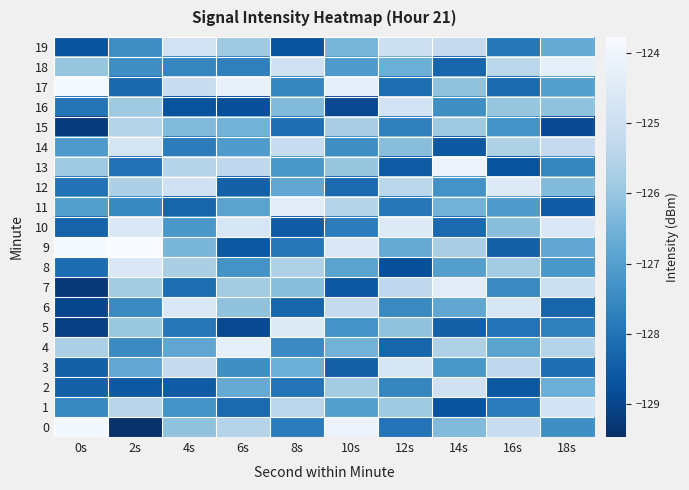

Reading left to right, what are all the values shown in this chart?

0: 0s=-123.9	2s=-129.5	4s=-126.1	6s=-125.5	8s=-127.8	10s=-124.1	12s=-128.0	14s=-126.3	16s=-125.1	18s=-127.4
1: 0s=-127.5	2s=-125.4	4s=-127.3	6s=-128.2	8s=-125.4	10s=-127.0	12s=-125.9	14s=-128.7	16s=-127.8	18s=-124.8
2: 0s=-128.4	2s=-128.6	4s=-128.5	6s=-126.7	8s=-128.0	10s=-125.8	12s=-127.6	14s=-124.9	16s=-128.6	18s=-126.6
3: 0s=-128.4	2s=-126.8	4s=-125.2	6s=-127.4	8s=-126.6	10s=-128.4	12s=-124.7	14s=-127.2	16s=-125.3	18s=-128.1
4: 0s=-125.7	2s=-127.5	4s=-126.8	6s=-124.3	8s=-127.5	10s=-126.5	12s=-128.3	14s=-125.6	16s=-126.9	18s=-125.5
5: 0s=-129.1	2s=-126.0	4s=-127.9	6s=-128.9	8s=-124.5	10s=-127.3	12s=-126.1	14s=-128.4	16s=-128.0	18s=-127.7
6: 0s=-129.0	2s=-127.5	4s=-124.6	6s=-126.1	8s=-128.3	10s=-125.2	12s=-127.5	14s=-126.8	16s=-124.7	18s=-128.3
7: 0s=-129.3	2s=-125.8	4s=-128.1	6s=-125.8	8s=-126.2	10s=-128.6	12s=-125.3	14s=-124.4	16s=-127.5	18s=-125.0
8: 0s=-128.2	2s=-124.6	4s=-125.7	6s=-127.3	8s=-125.6	10s=-126.9	12s=-128.8	14s=-127.0	16s=-125.8	18s=-127.2
9: 0s=-123.9	2s=-123.8	4s=-126.4	6s=-128.6	8s=-127.9	10s=-124.6	12s=-126.7	14s=-125.7	16s=-128.4	18s=-126.8
10: 0s=-128.3	2s=-124.6	4s=-127.2	6s=-124.7	8s=-128.5	10s=-127.8	12s=-124.5	14s=-128.2	16s=-126.2	18s=-124.6
11: 0s=-127.0	2s=-127.5	4s=-128.3	6s=-126.9	8s=-124.4	10s=-125.5	12s=-127.9	14s=-126.5	16s=-127.1	18s=-128.5
12: 0s=-128.0	2s=-125.6	4s=-124.9	6s=-128.4	8s=-126.8	10s=-128.2	12s=-125.4	14s=-127.3	16s=-124.5	18s=-126.3
13: 0s=-125.9	2s=-128.0	4s=-125.5	6s=-125.3	8s=-127.2	10s=-126.0	12s=-128.5	14s=-124.1	16s=-128.7	18s=-127.6
14: 0s=-127.1	2s=-124.8	4s=-127.8	6s=-127.1	8s=-125.1	10s=-127.4	12s=-126.2	14s=-128.6	16s=-125.6	18s=-125.2
15: 0s=-129.2	2s=-125.5	4s=-126.3	6s=-126.5	8s=-128.1	10s=-125.7	12s=-127.7	14s=-125.9	16s=-127.3	18s=-128.9
16: 0s=-128.0	2s=-125.9	4s=-128.7	6s=-128.8	8s=-126.3	10s=-128.9	12s=-124.8	14s=-127.4	16s=-126.0	18s=-126.1
17: 0s=-123.8	2s=-128.2	4s=-125.1	6s=-124.2	8s=-127.6	10s=-124.3	12s=-128.1	14s=-126.1	16s=-128.2	18s=-127.0
18: 0s=-126.0	2s=-127.4	4s=-127.6	6s=-127.7	8s=-124.9	10s=-127.1	12s=-126.6	14s=-128.3	16s=-125.4	18s=-124.3
19: 0s=-128.7	2s=-127.4	4s=-124.8	6s=-125.9	8s=-128.7	10s=-126.4	12s=-125.0	14s=-125.2	16s=-127.9	18s=-126.7